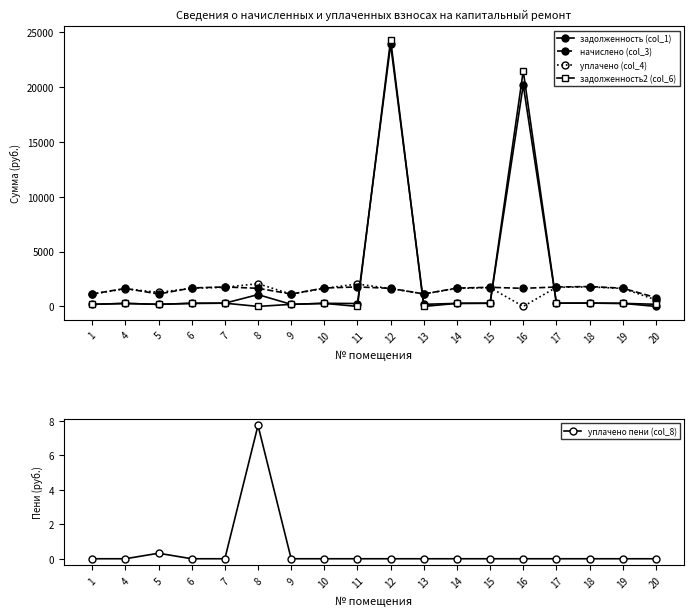

What is the value of the задолженность (col_1) point at the 17th from the left?

277.1